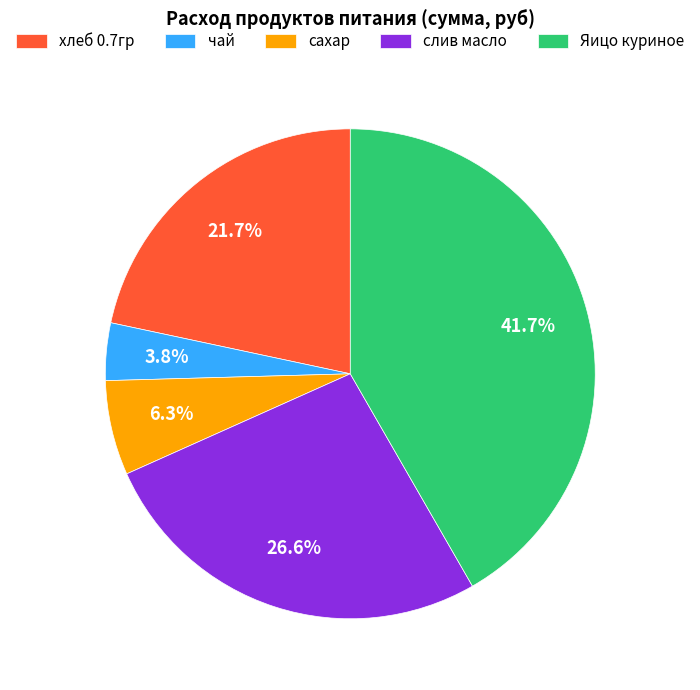

How many segments does this pie chart have?

5